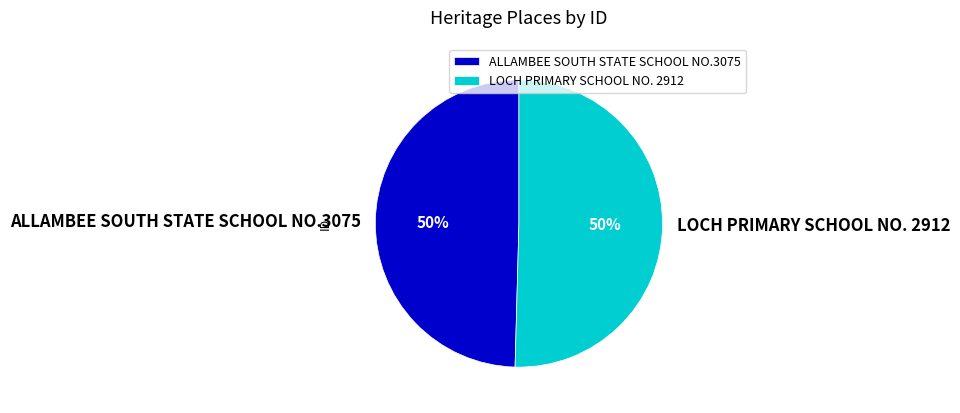

How many segments does this pie chart have?

2